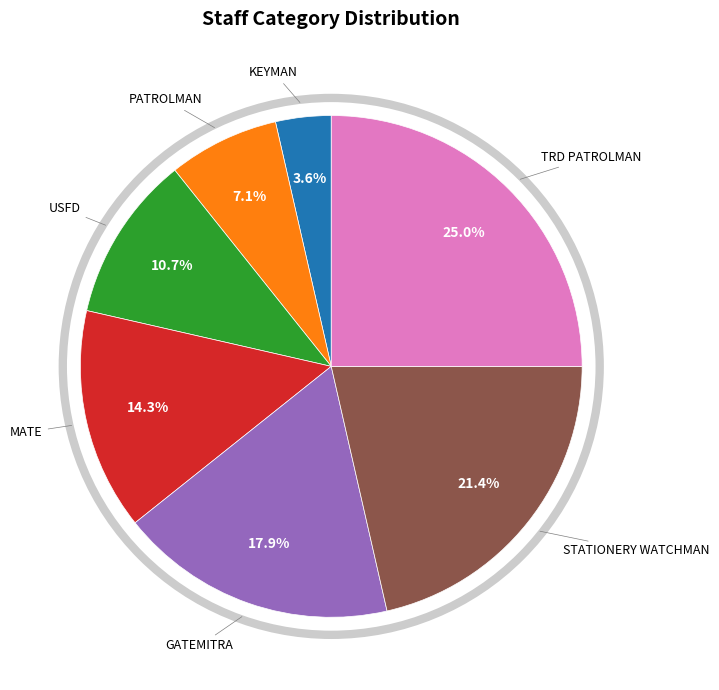

What percentage is the TRD PATROLMAN slice, to the nearest percent?

25%